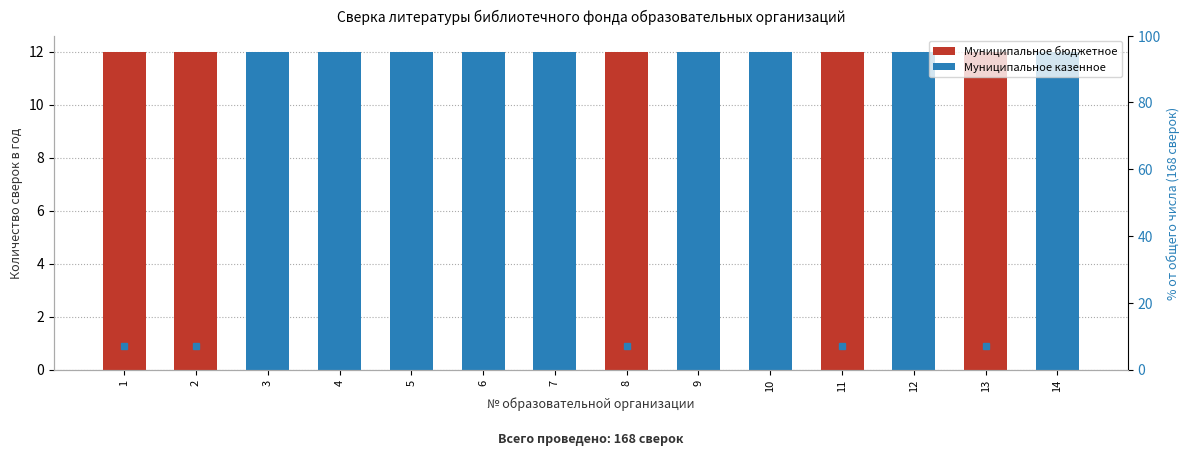

What is the total value across all series at 13?

19.1